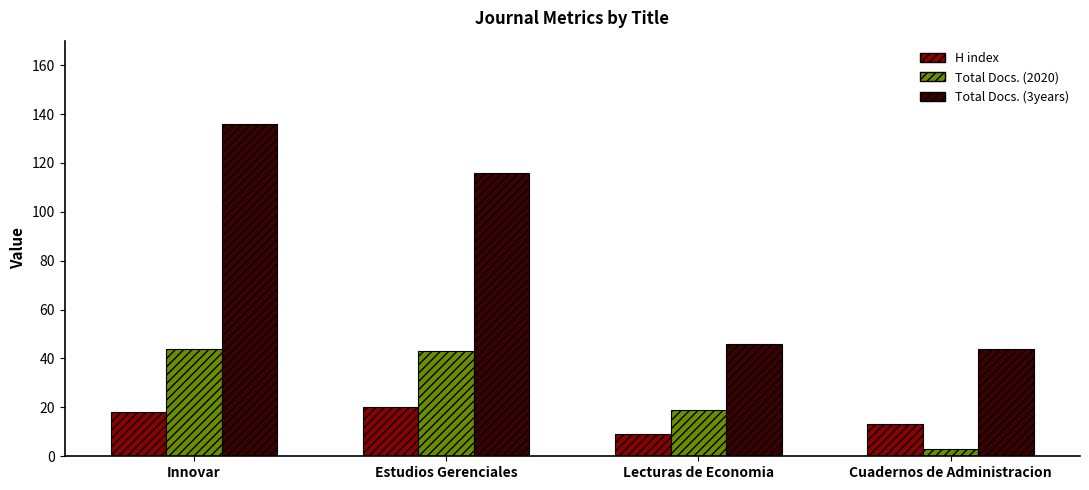

What is the value of the Total Docs. (2020) bar at the 3rd from the left?

19